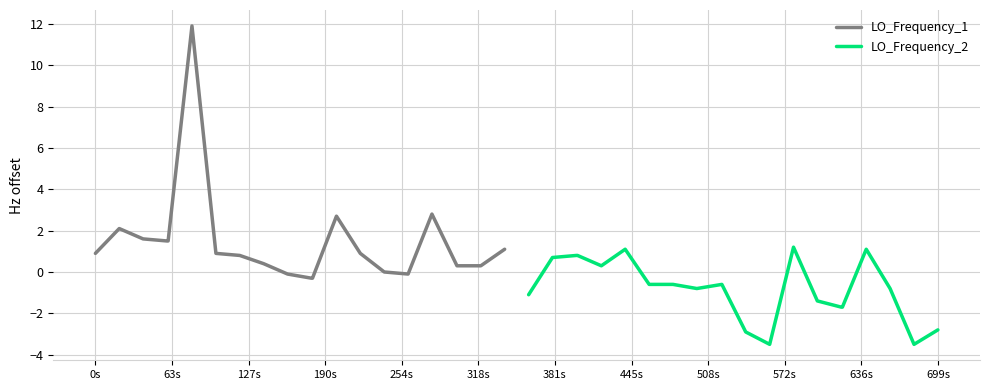

What is the maximum value for LO_Frequency_1?

11.9